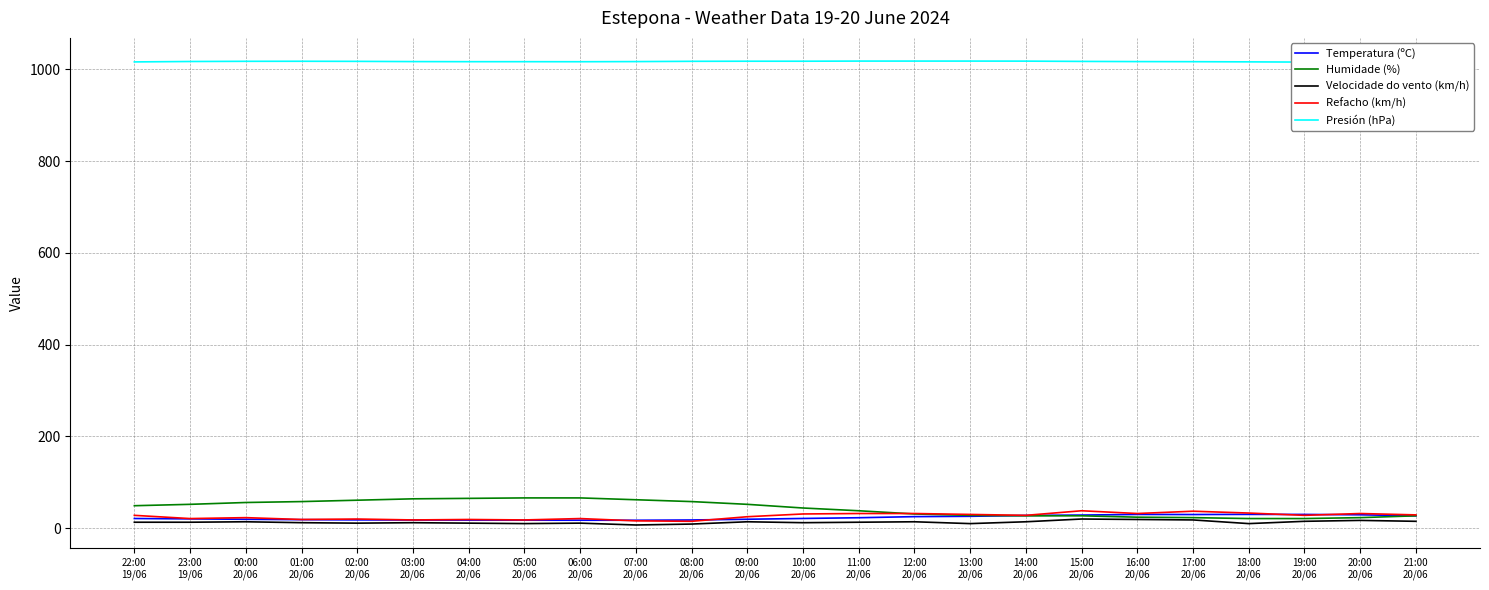

Is the value of Temperatura (ºC) at 00:00
20/06 greater than the value of Humidade (%) at 16:00
20/06?

No